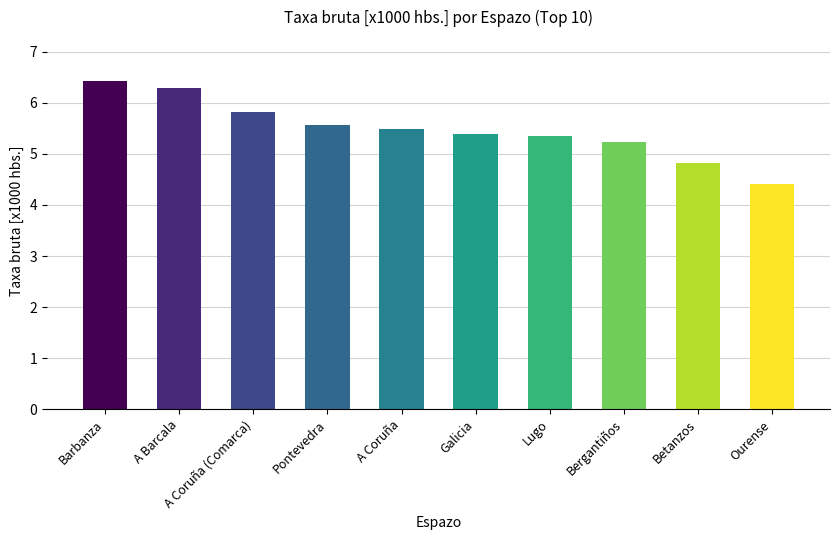

At which label does the data first exceed 5?

Barbanza